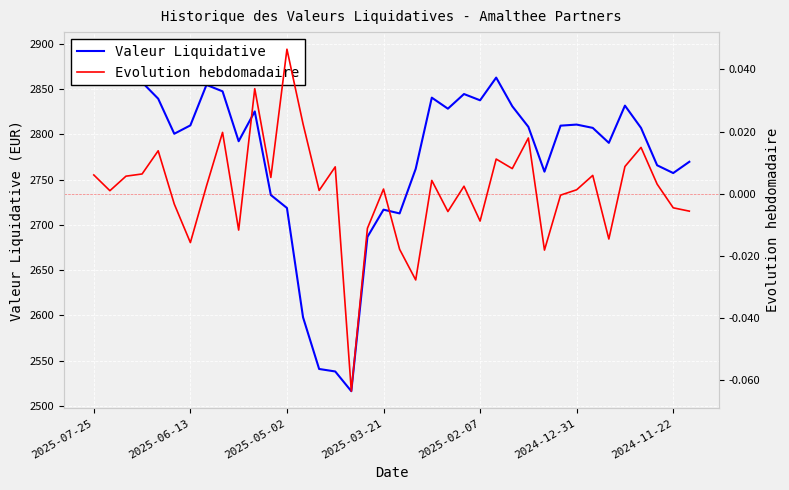

How many negative values does the Evolution hebdomadaire series have?

14